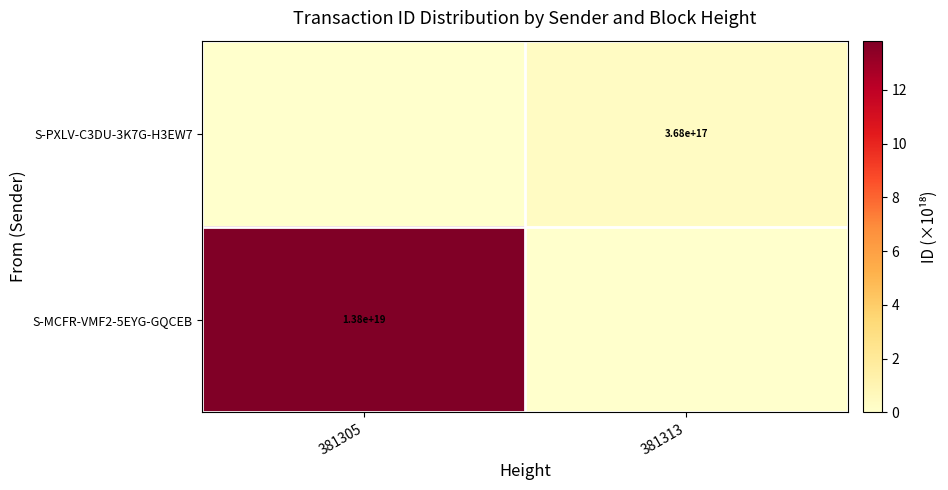

Which category has the lowest value across all series?

381305